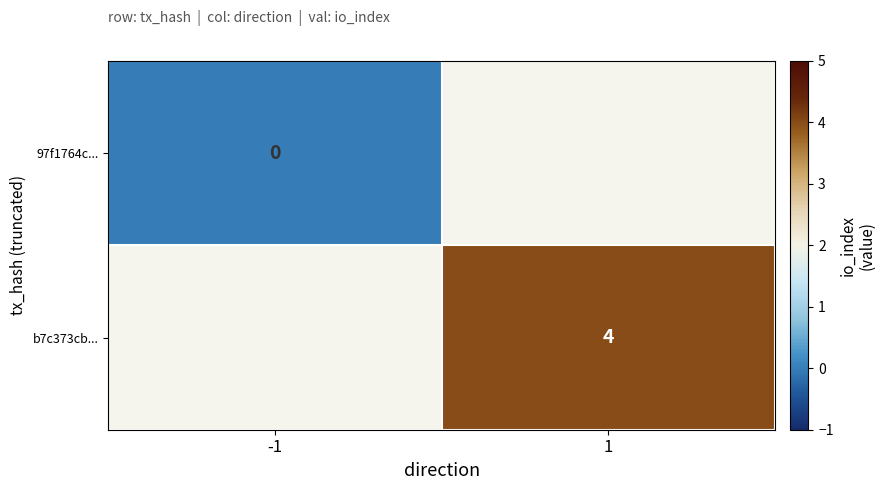

How many distinct data groups are displayed?

2